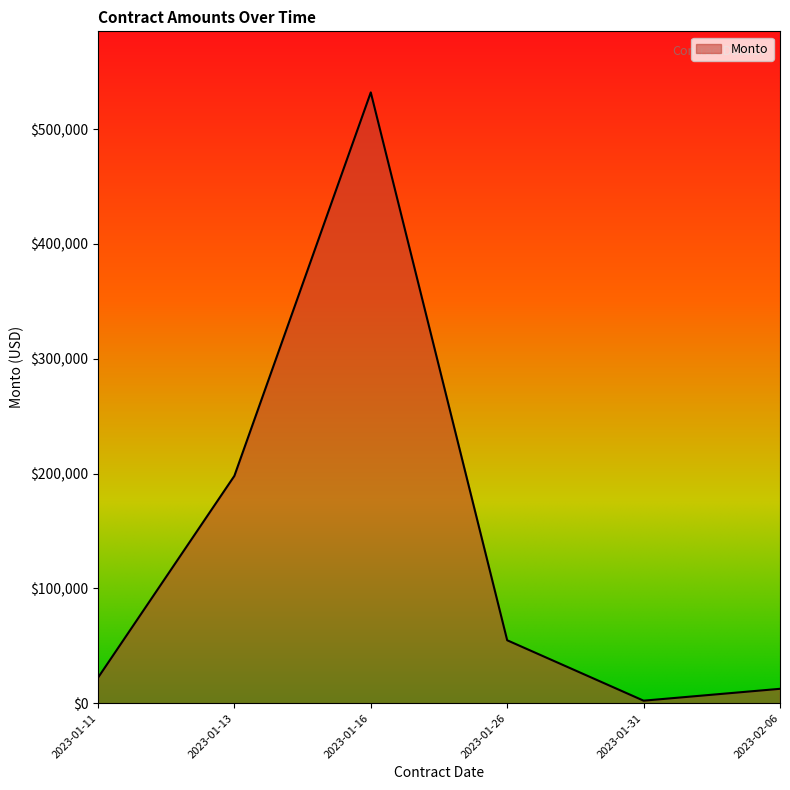

How many categories are shown in the chart?

6